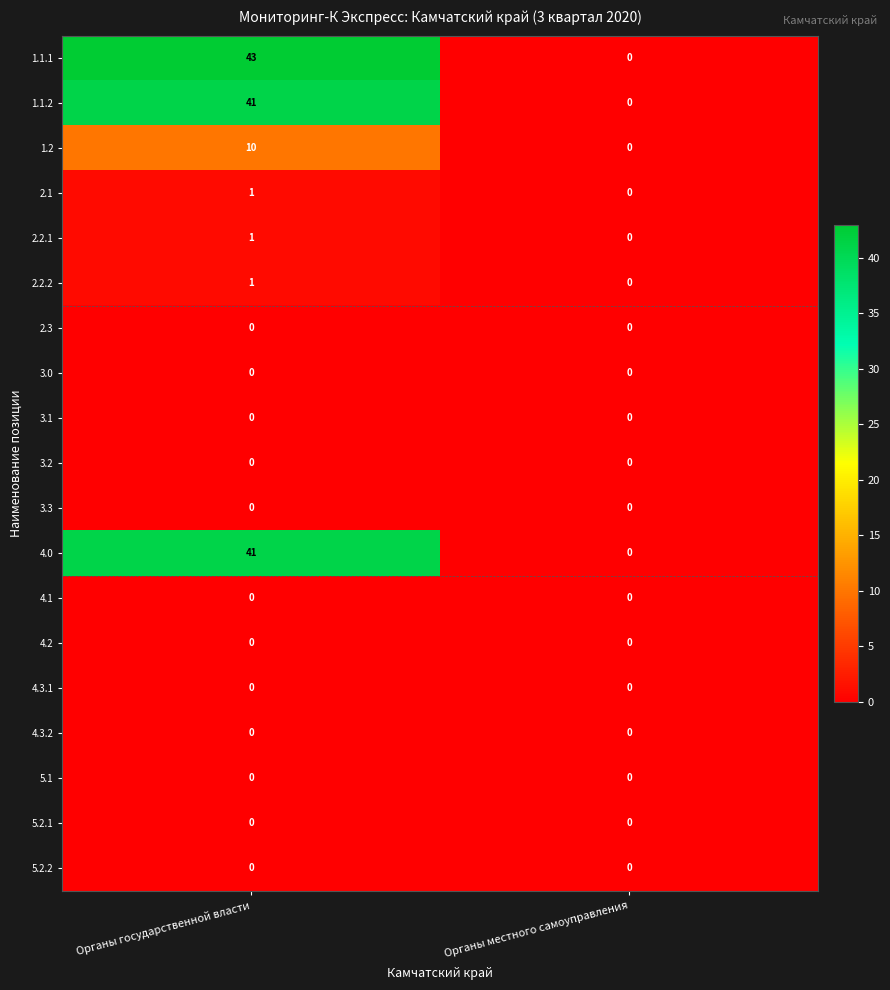

At which label is 2.2.1 closest to 0?

Органы местного самоуправления